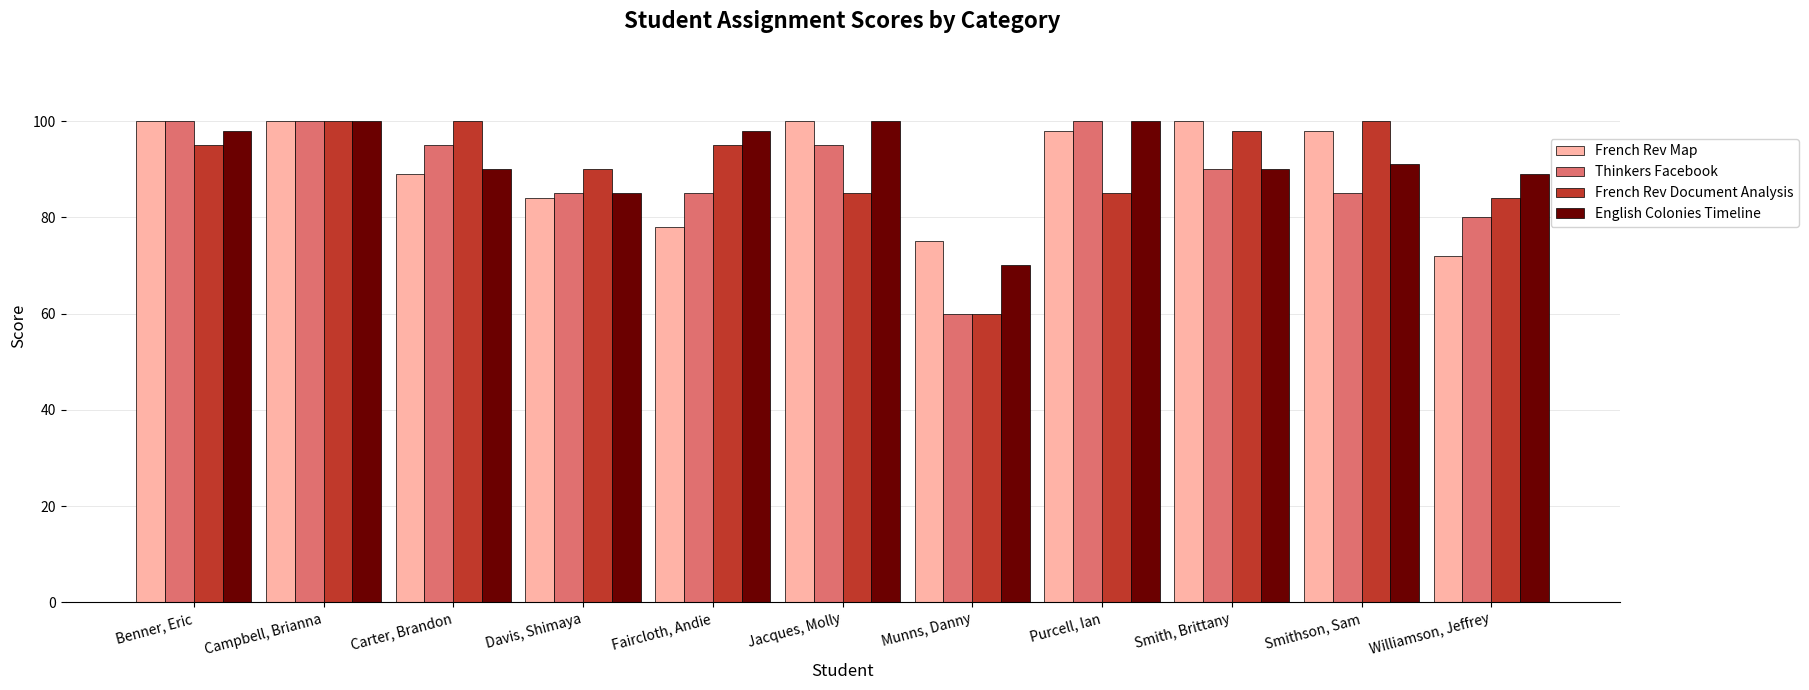

The French Rev Map series shows 100 at Smith, Brittany. True or false?

True